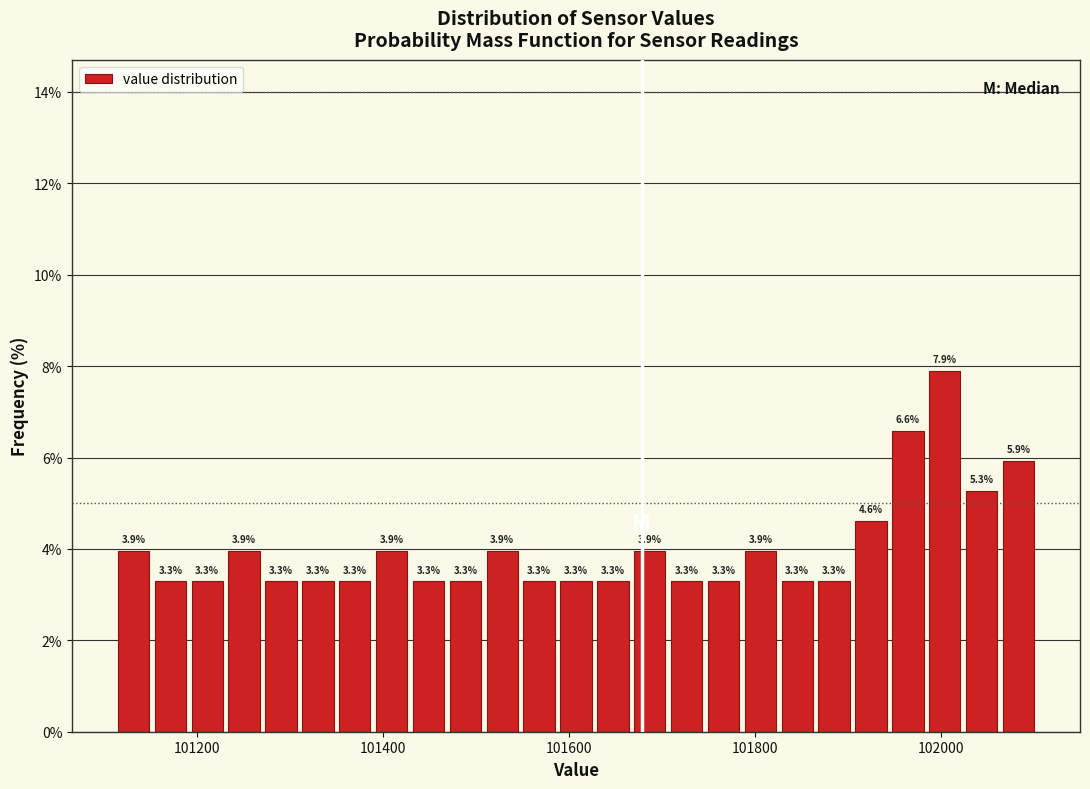

Around what value on the x-axis is the tallest bar? Give the approximate position of its centre, as read against the axis.

102000